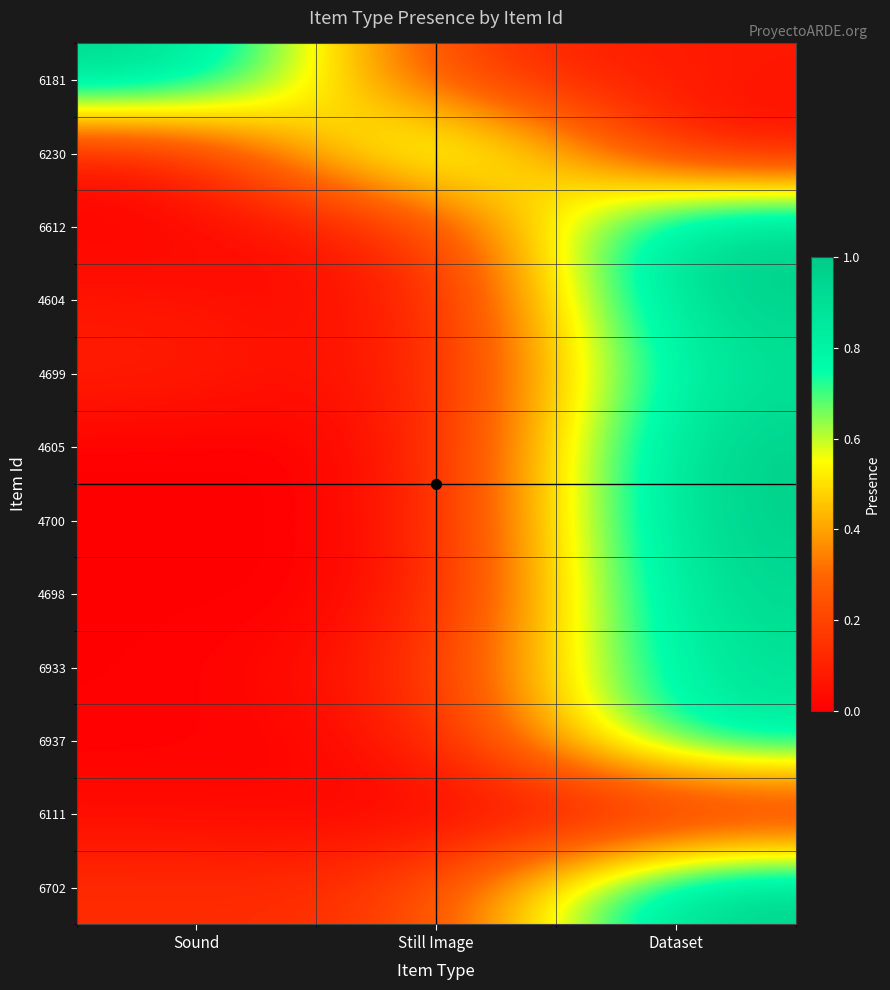

What is the greatest value displayed?

1.0